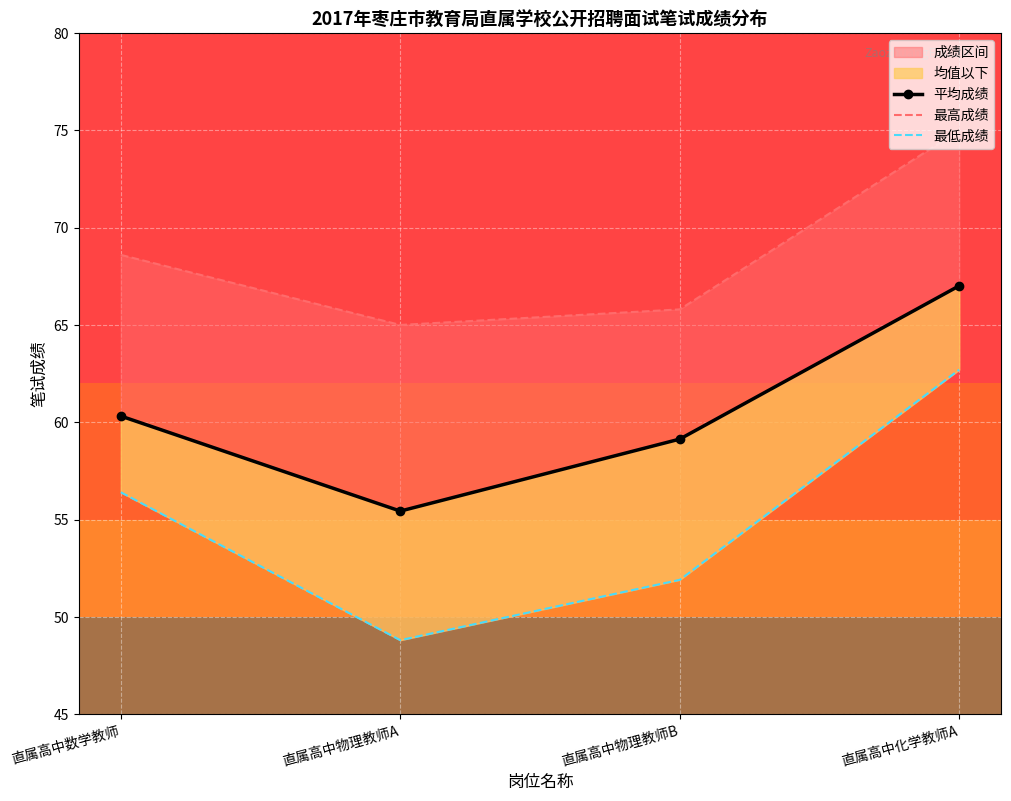

Where is the first local minimum for 最低成绩?

直属高中物理教师A